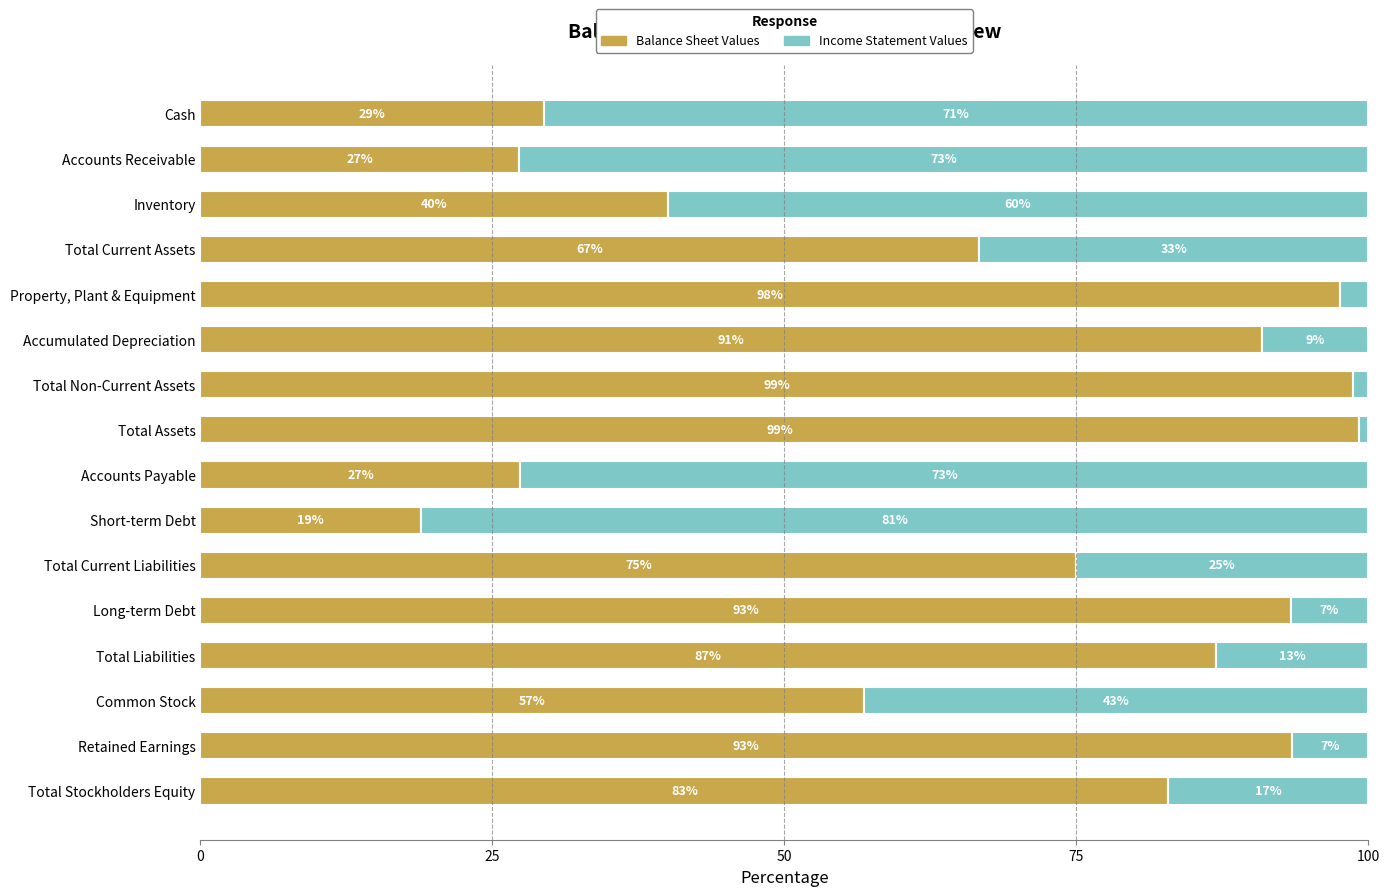

What is the difference between the second highest and second lowest values in the Balance Sheet Values series?

71.4